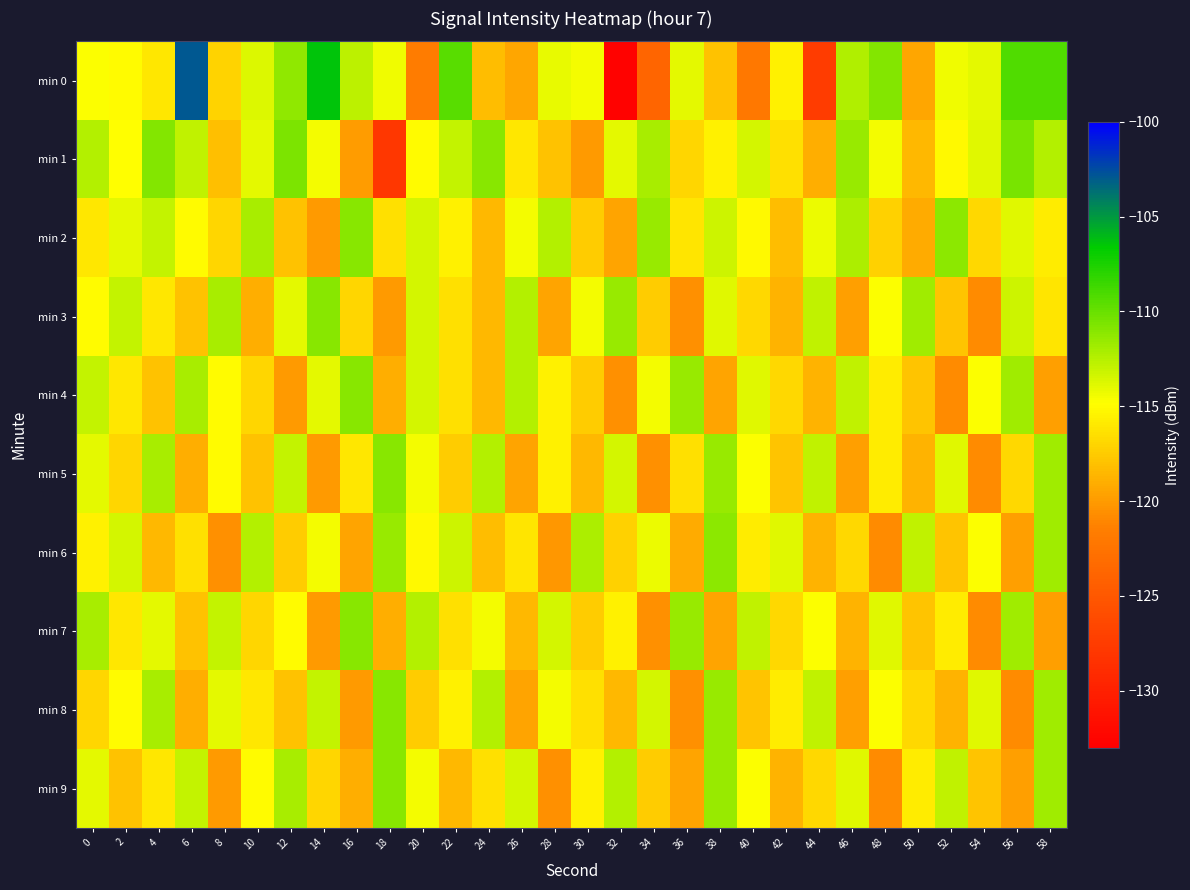

Which series has the widest spread of values?

min 0